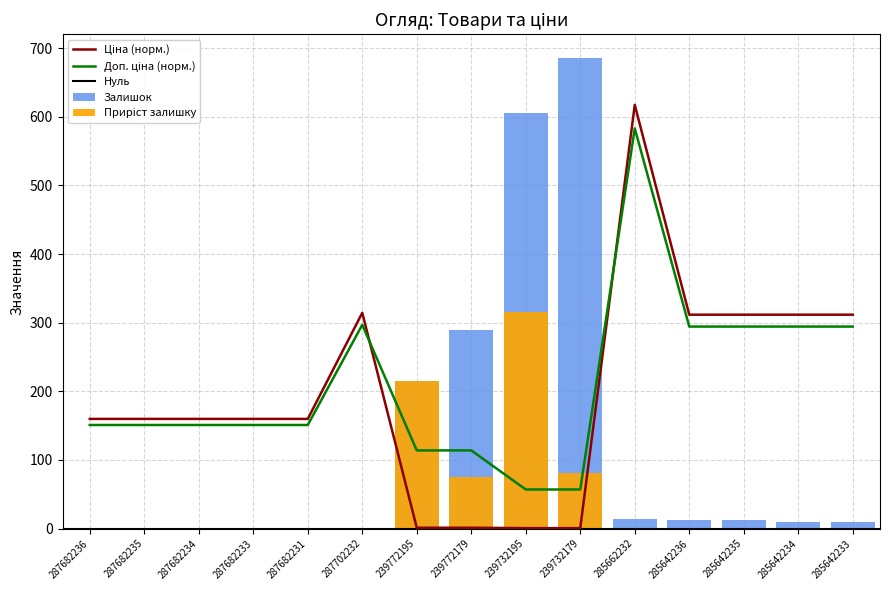

What is the value of the Ціна bar at the 10th from the left?

0.6